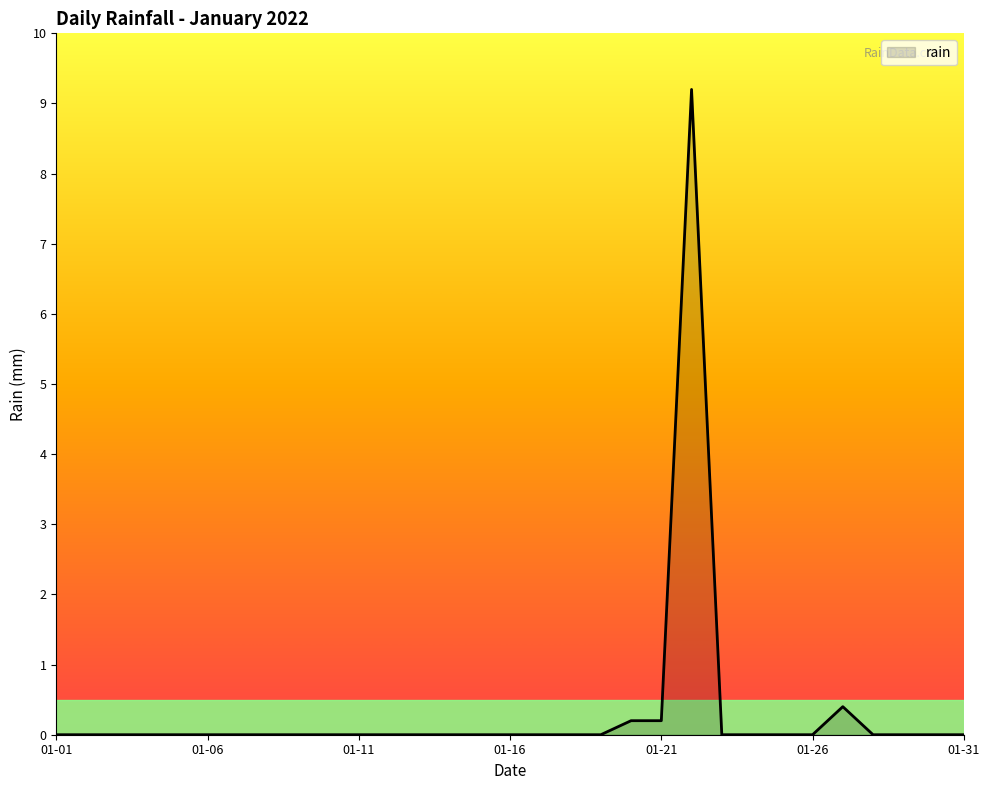

What is the greatest value displayed?

9.2